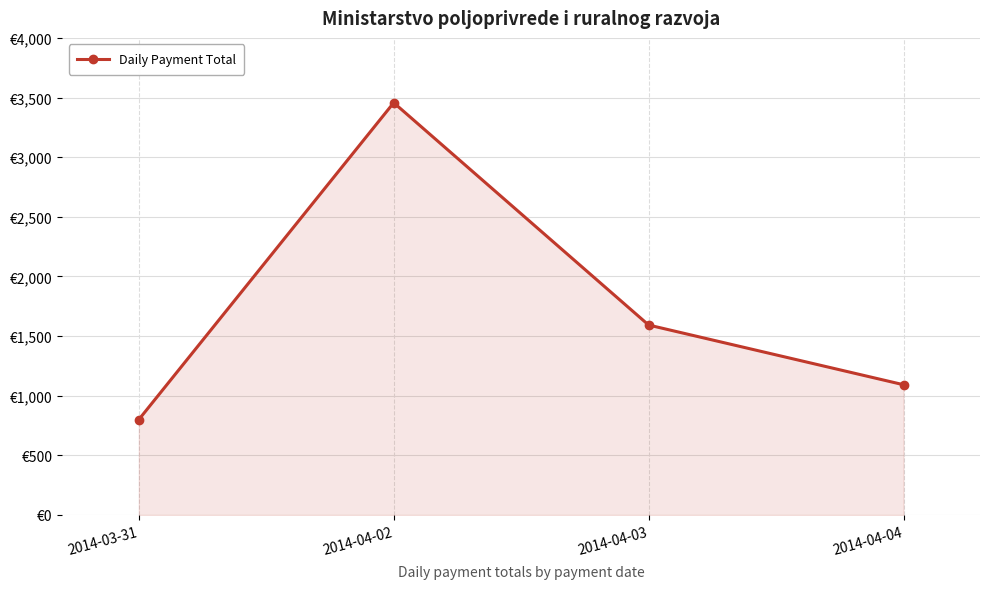

Rank the categories by value from lowest to highest.

2014-03-31, 2014-04-04, 2014-04-03, 2014-04-02